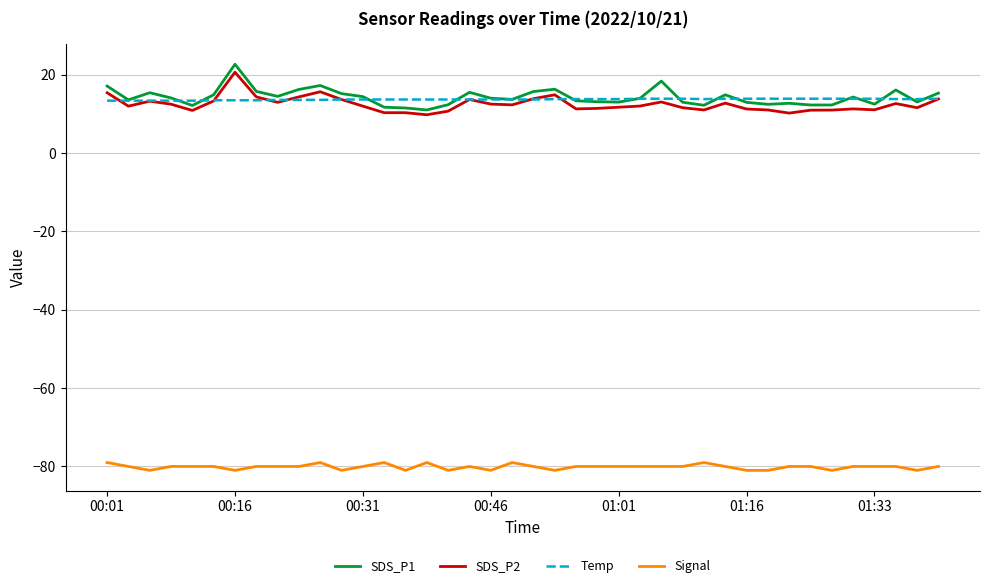

What is the greatest value displayed?

22.7